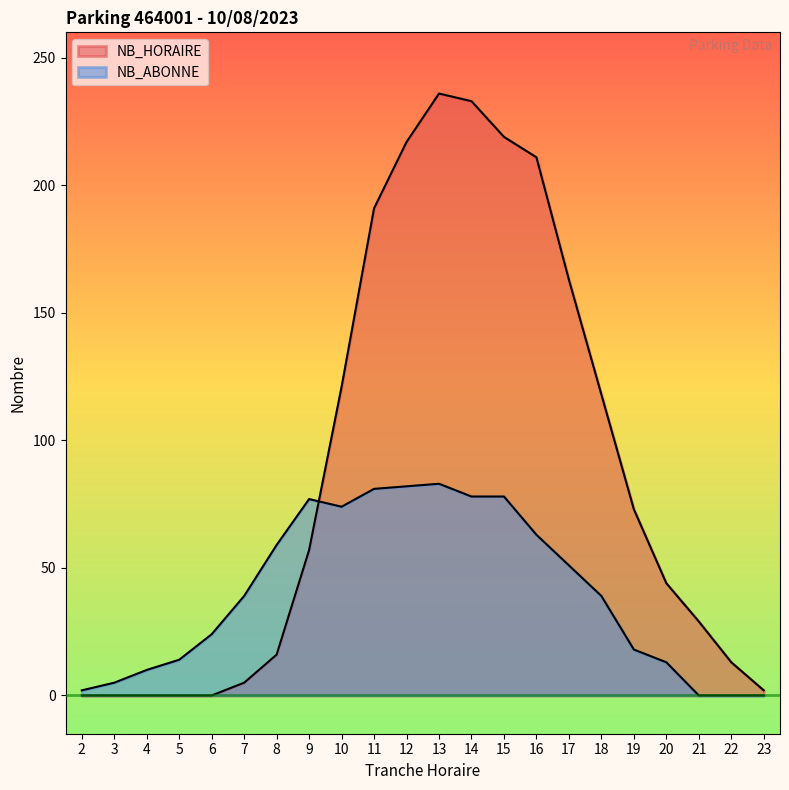

List the series in order of their peak value, lowest first.

NB_ABONNE, NB_HORAIRE